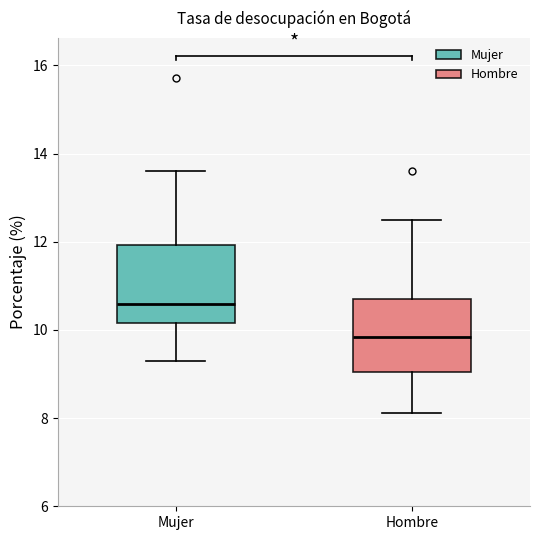

Where does the upper whisker of the box for Hombre end on the y-axis? The values are not printed on the chart, so give them approximately, as read against the axis.

12.4